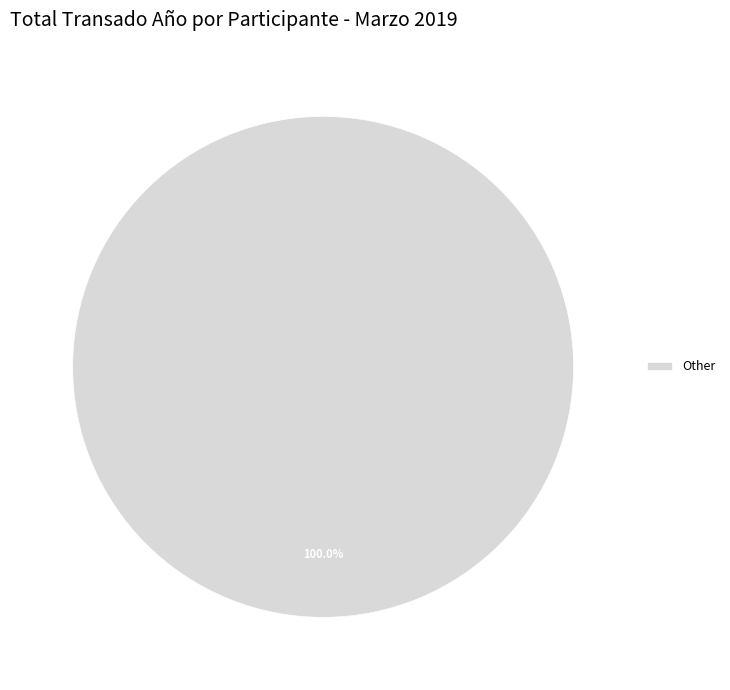

Rank the categories by value from highest to lowest.

Other